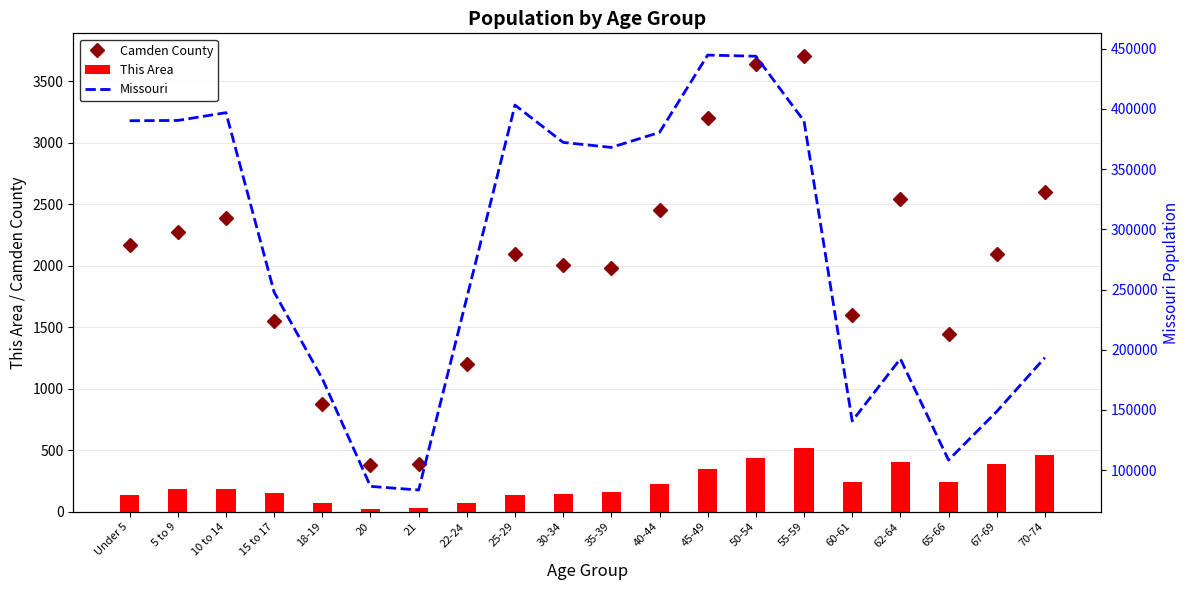

Which series changed the most between 35-39 and 40-44?

Missouri